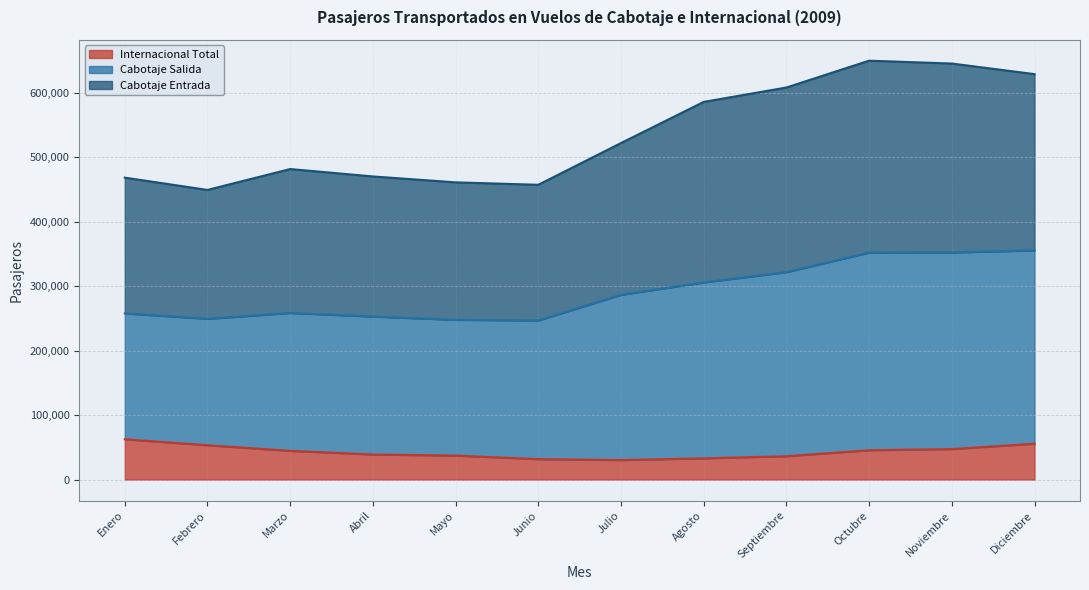

True or false: Cabotaje Salida and Internacional Total cross at least once.

False